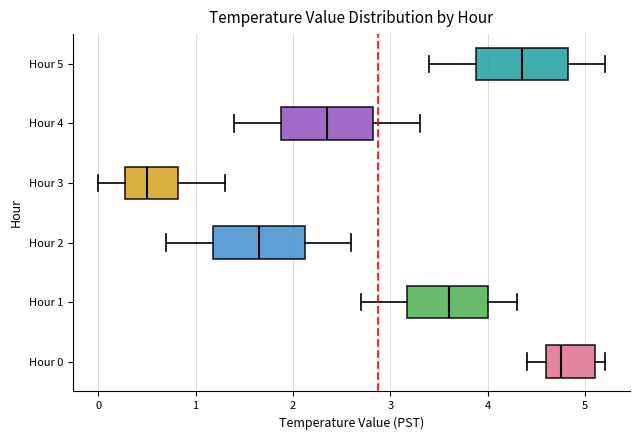

Reading bottom to top, transcribe this box plot: for each box, give where its median line is, the range the box spans, and where its two whiskers end, as read against the x-axis. The values are not printed on the chart, so give them approximately, as read against the axis.

Hour 0: median 4.8, box 4.6 to 5.1, whiskers 4.4 to 5.2
Hour 1: median 3.6, box 3.2 to 4.0, whiskers 2.7 to 4.3
Hour 2: median 1.7, box 1.2 to 2.1, whiskers 0.7 to 2.6
Hour 3: median 0.5, box 0.3 to 0.8, whiskers 0.0 to 1.3
Hour 4: median 2.4, box 1.9 to 2.8, whiskers 1.4 to 3.3
Hour 5: median 4.4, box 3.9 to 4.8, whiskers 3.4 to 5.2